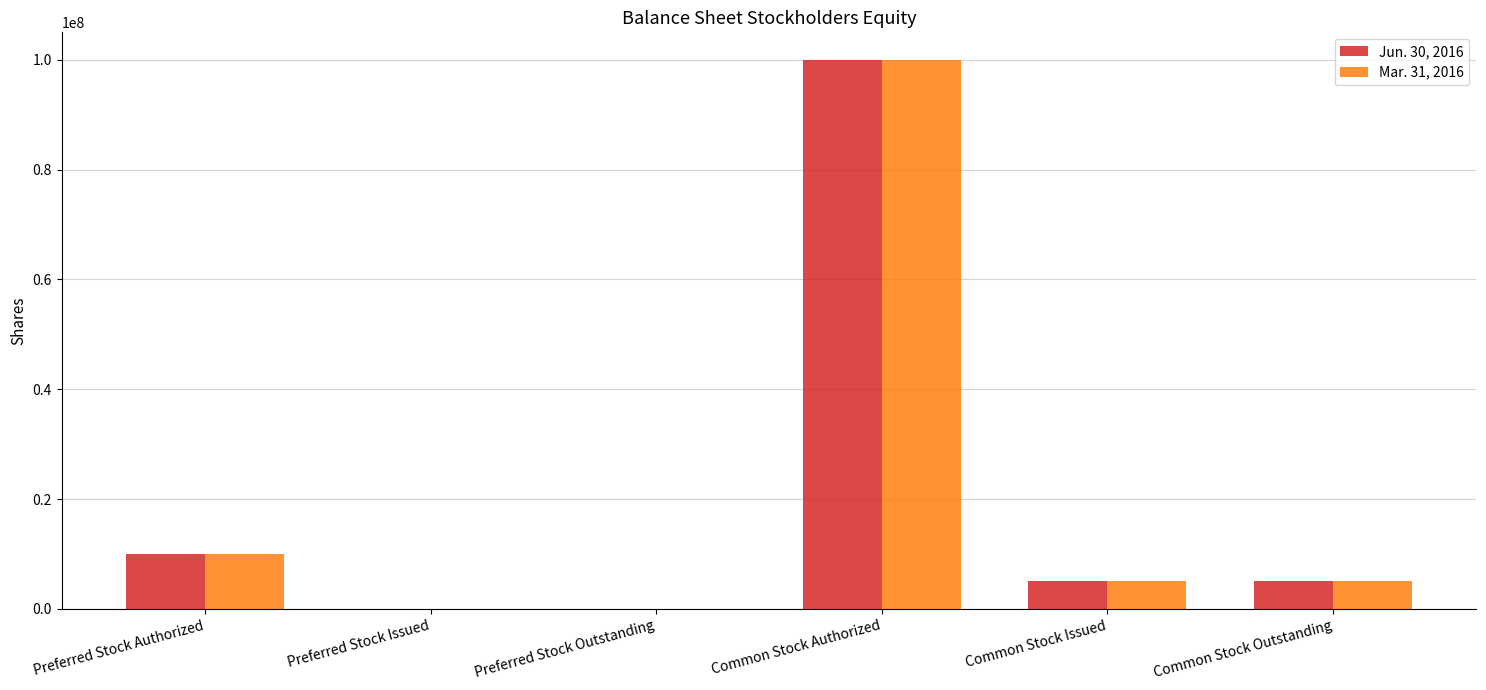

Are the bars horizontal?

No